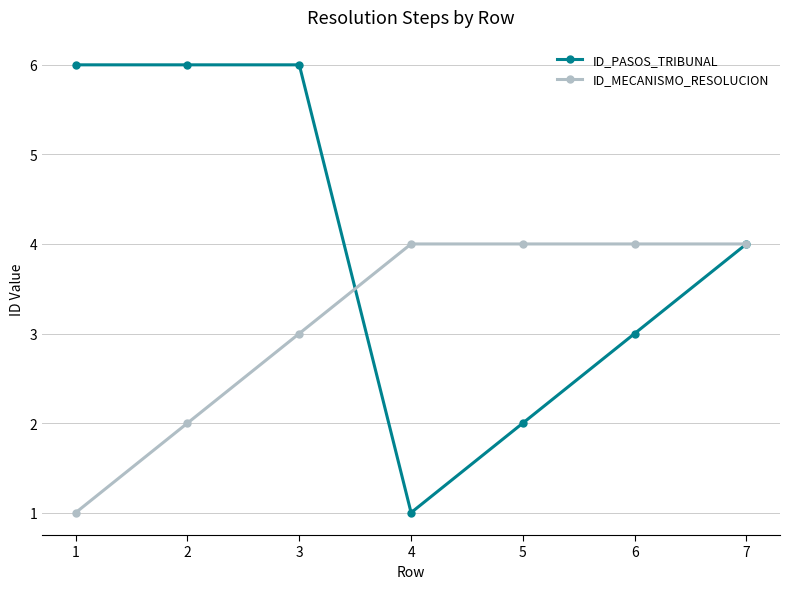

Reading left to right, extract all data points from this chart.

ID_PASOS_TRIBUNAL: 6	6	6	1	2	3	4
ID_MECANISMO_RESOLUCION: 1	2	3	4	4	4	4